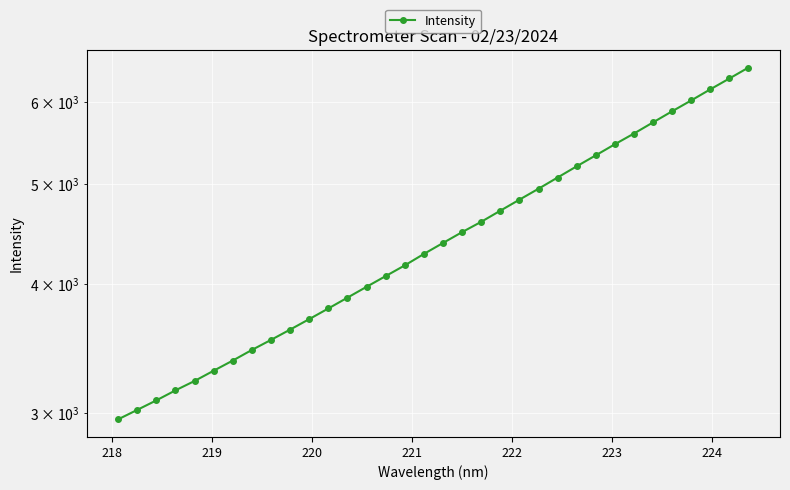

True or false: the data has more than 2 interior local peaks.

False